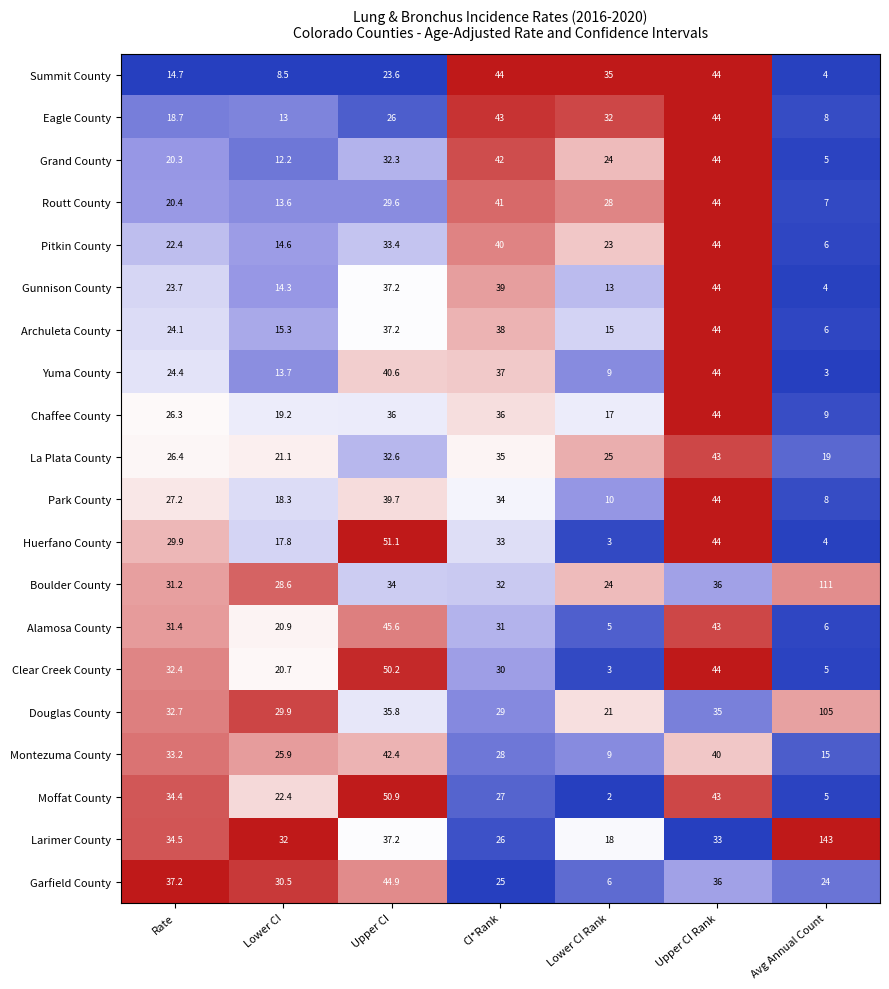

True or false: Larimer County has a value of 18.2 at Rate.

False